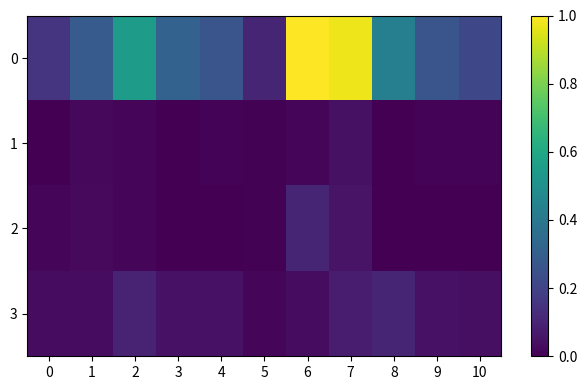

Reading left to right, what are all the values shown in this chart?

0: 0=0.2	1=0.3	2=0.6	3=0.3	4=0.3	5=0.1	6=1.0	7=1.0	8=0.4	9=0.3	10=0.2
1: 0=0.0	1=0.0	2=0.0	3=0.0	4=0.0	5=0.0	6=0.0	7=0.0	8=0.0	9=0.0	10=0.0
2: 0=0.0	1=0.0	2=0.0	3=0.0	4=0.0	5=0.0	6=0.1	7=0.1	8=0.0	9=0.0	10=0.0
3: 0=0.0	1=0.0	2=0.1	3=0.0	4=0.0	5=0.0	6=0.0	7=0.1	8=0.1	9=0.0	10=0.0